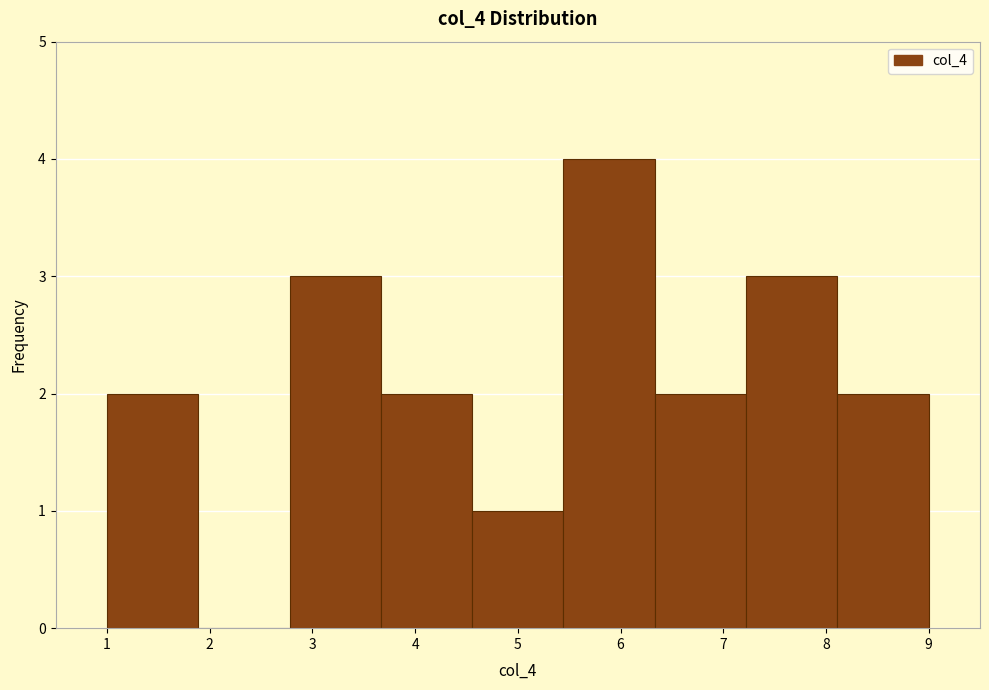

How tall is the bar that spans 3.7 to 4.6 on the x-axis? Neither the bar edges nor the heights are printed on the chart, so give them approximately, as read against the axes.

2